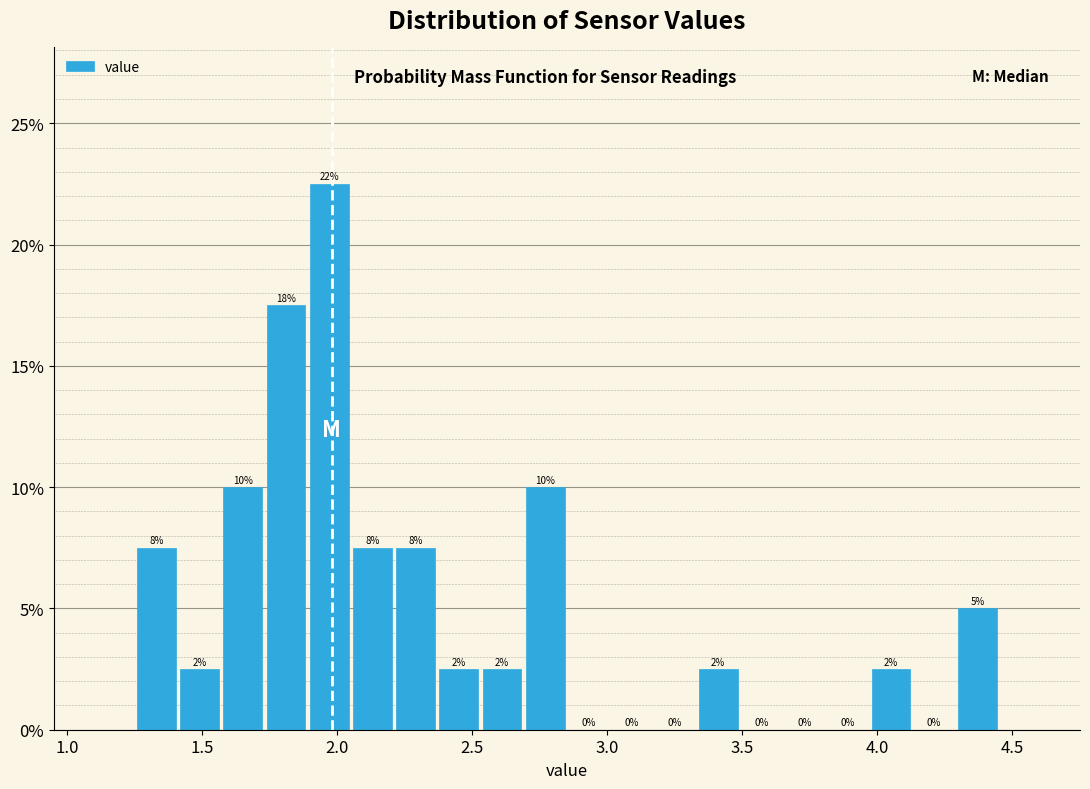

Around what value on the x-axis is the tallest bar? Give the approximate position of its centre, as read against the axis.

1.95